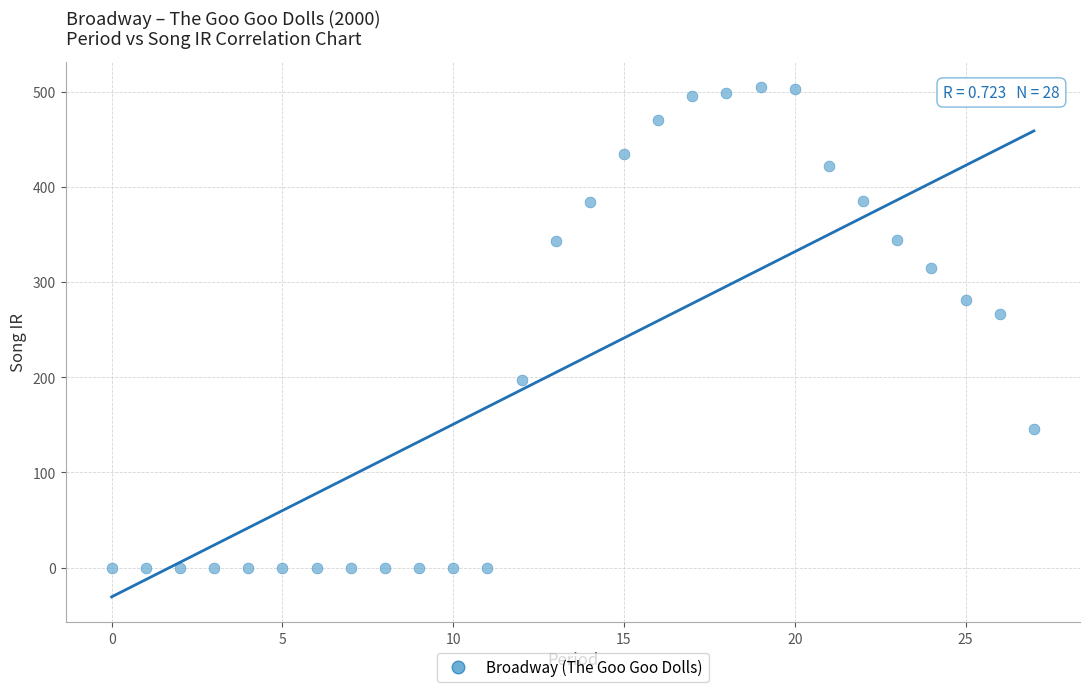

What Y value in the scatter plot is closest to 252?

267.0